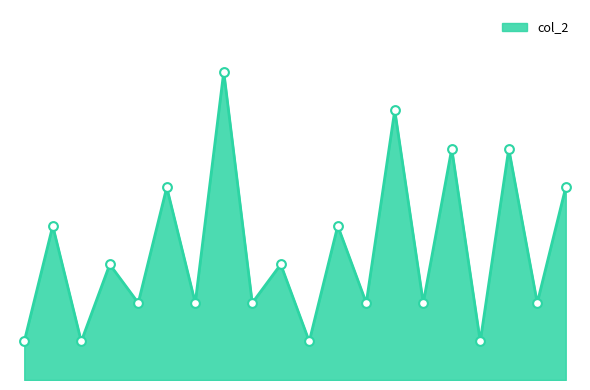

Is this an area chart (filled region under the line)?

Yes